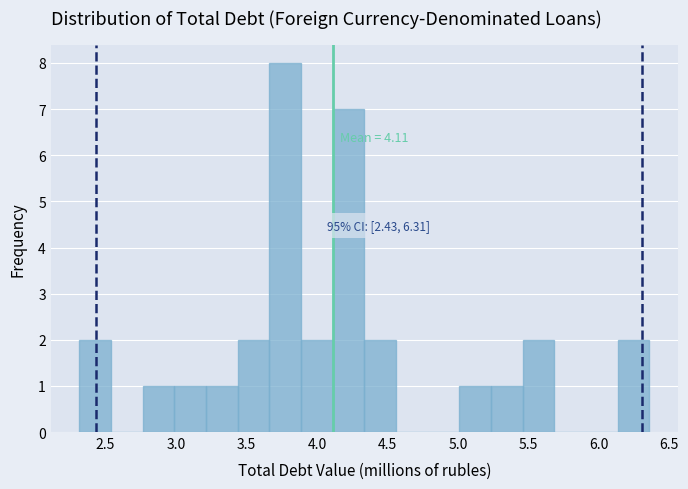

Which range on the x-axis has the tallest bar?

3.65 to 3.90